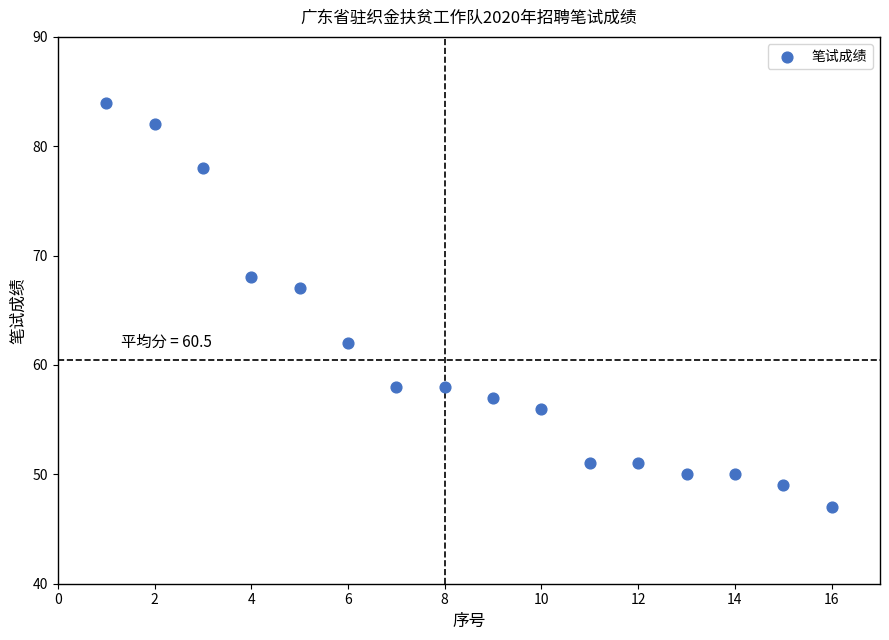

What is the range of X values (max minus min)?

15